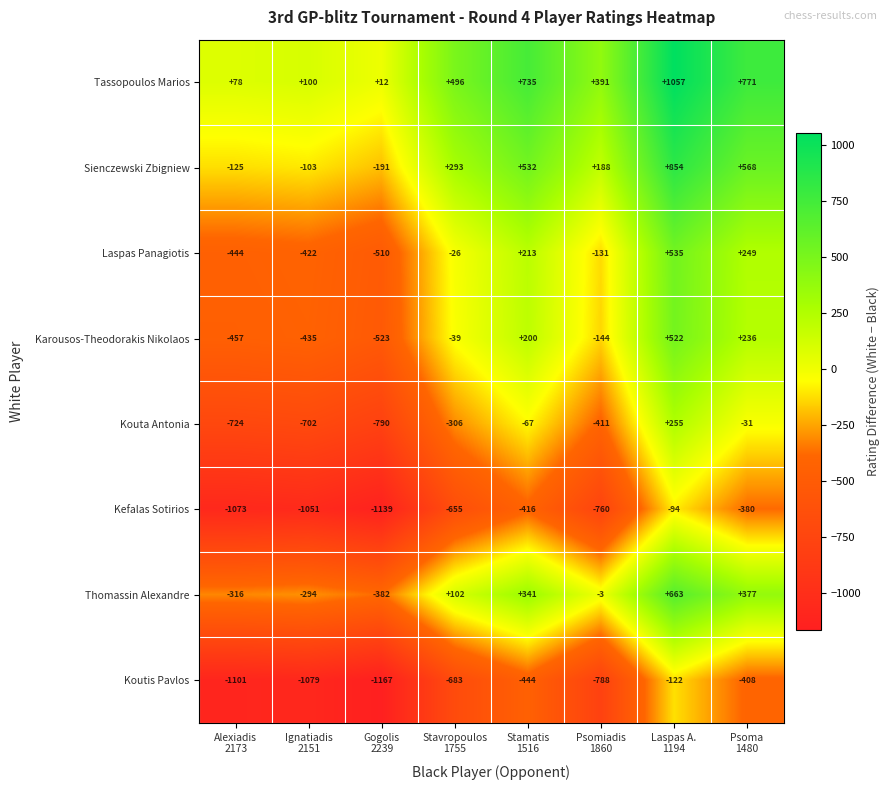

What is the maximum value shown in the chart?

1057